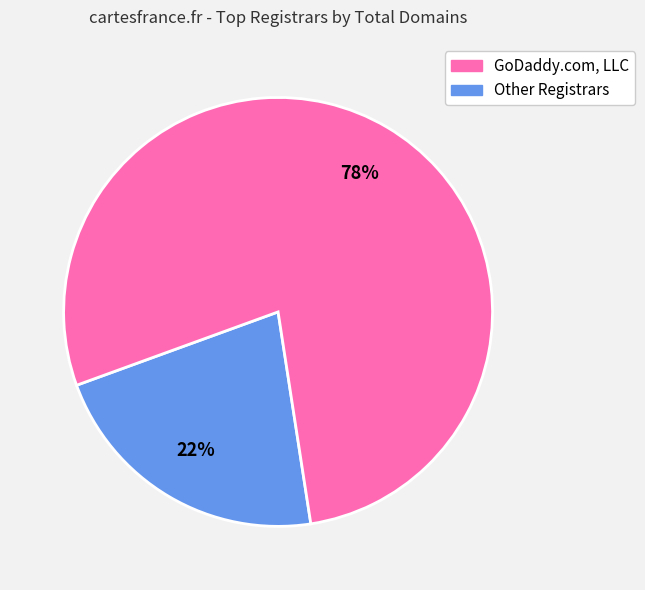

Is there a majority slice in this chart?

Yes